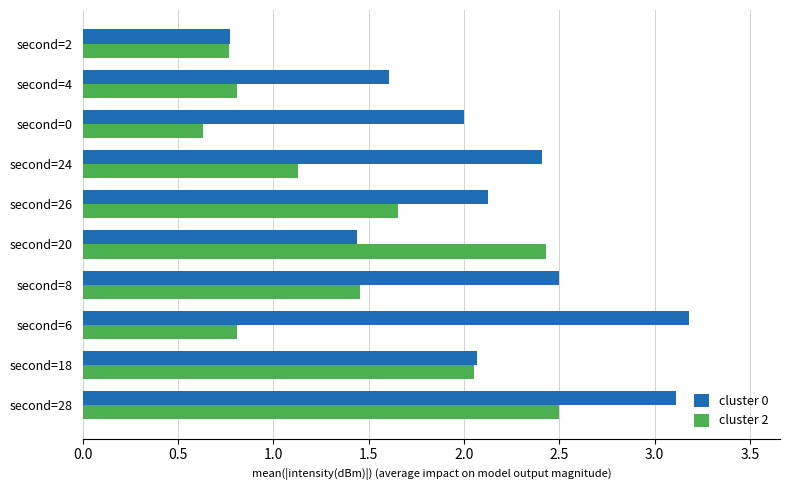

Which category has the lowest value in the cluster 2 series?

second=0